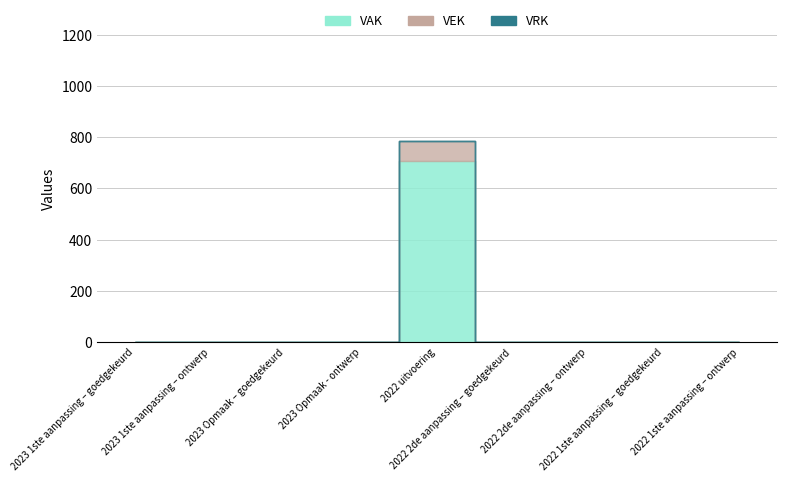

What are all the series names shown in the legend?

VAK, VEK, VRK